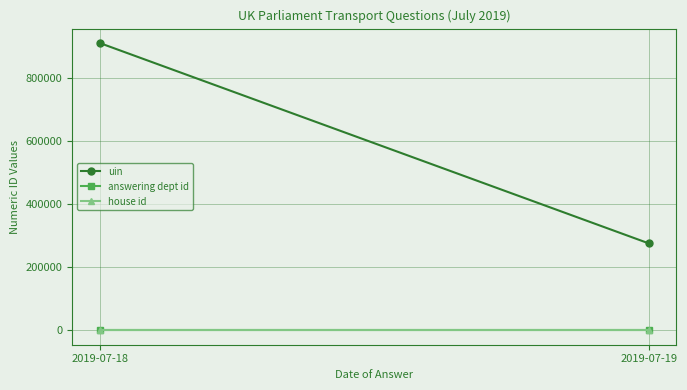

What are all the series names shown in the legend?

uin, answering dept id, house id